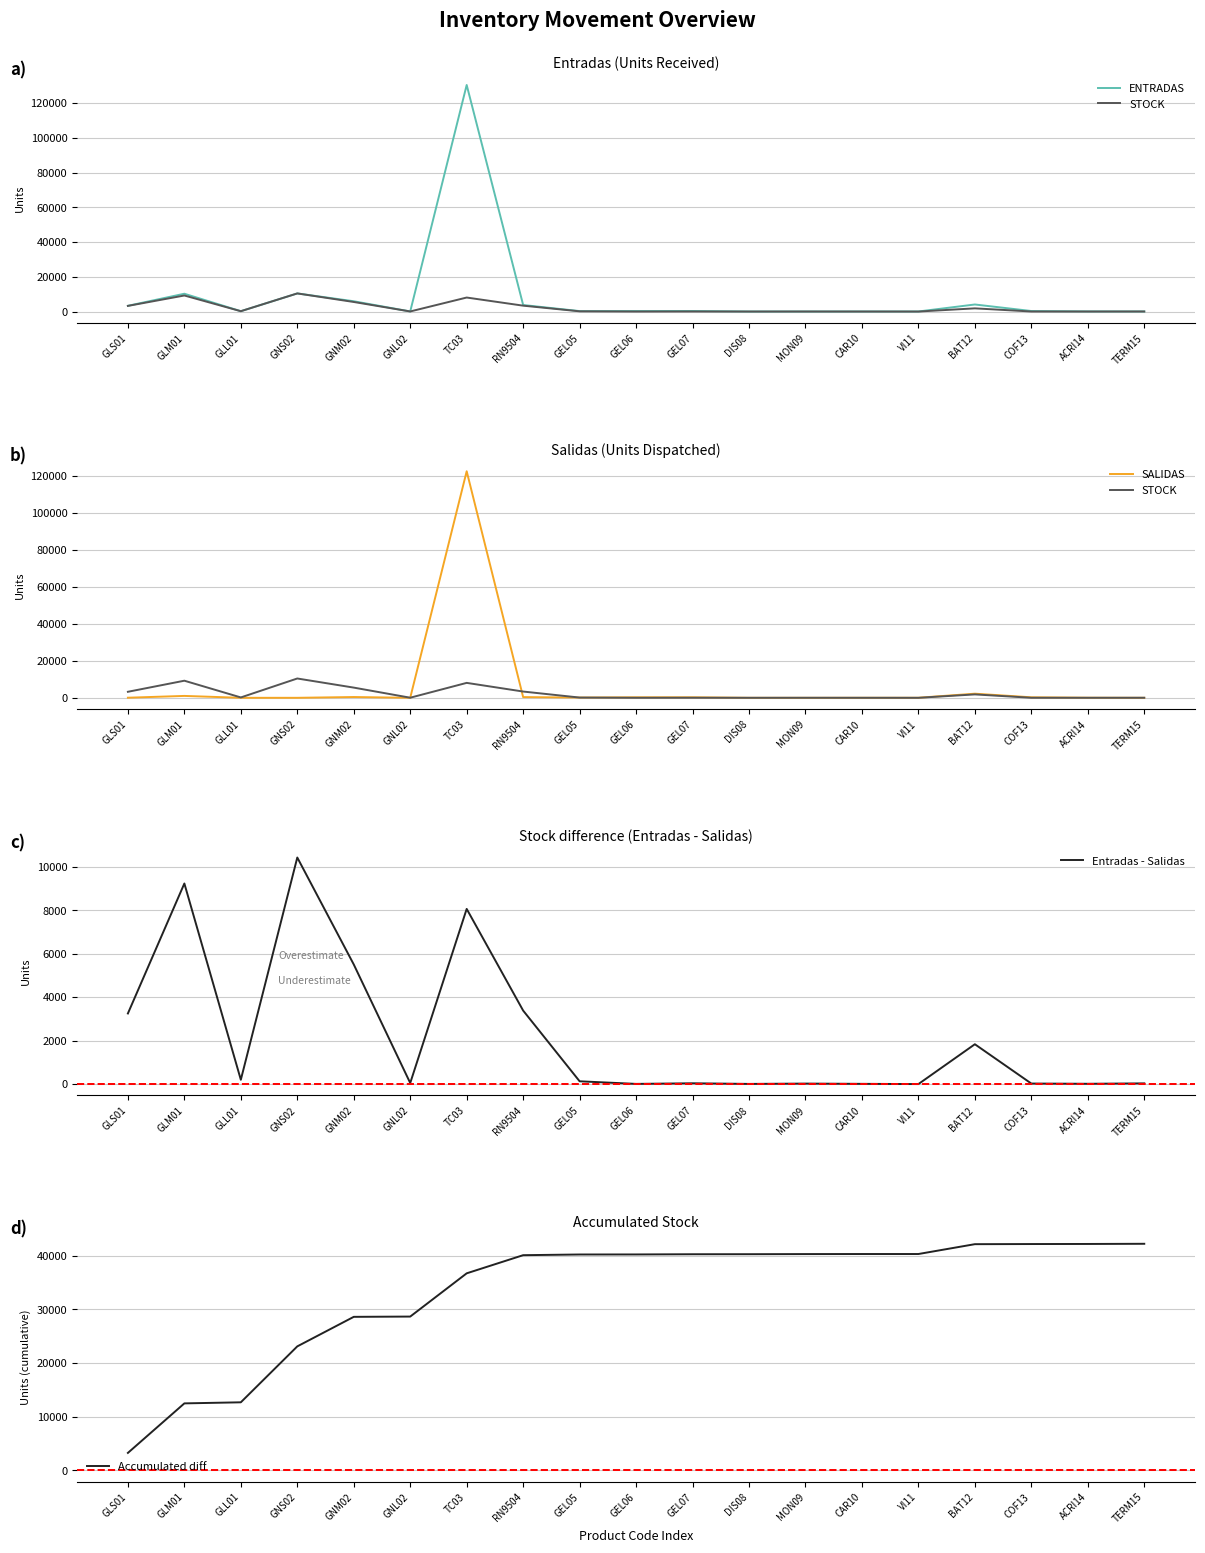

True or false: Accumulated diff has a value of 55790 at ACRI14.

False